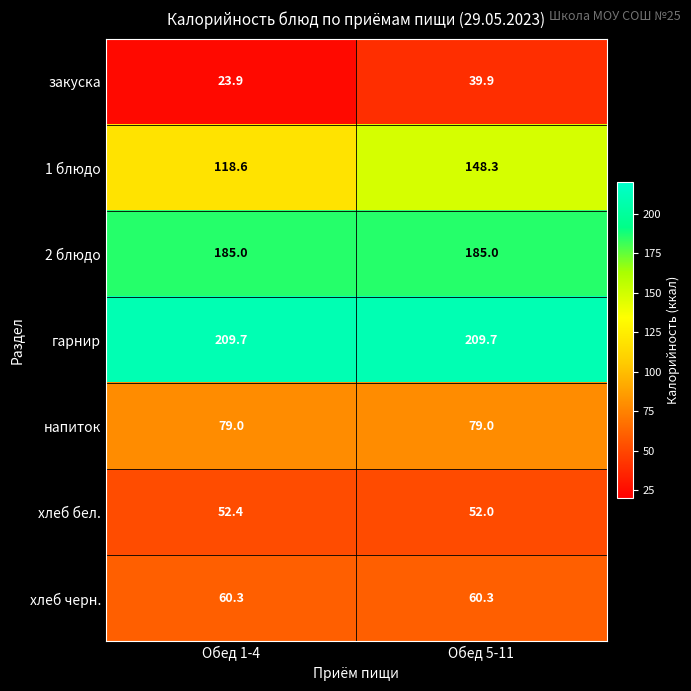

What is the maximum value shown in the chart?

209.7